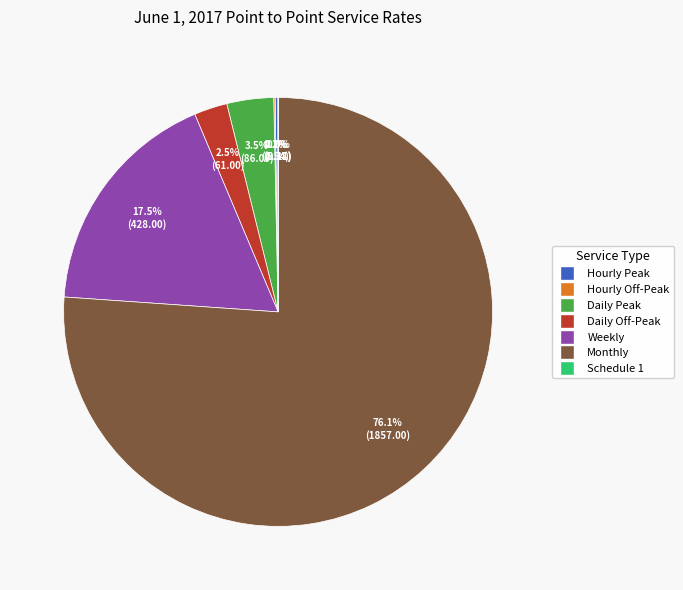

What is the largest slice in the pie chart?

Monthly